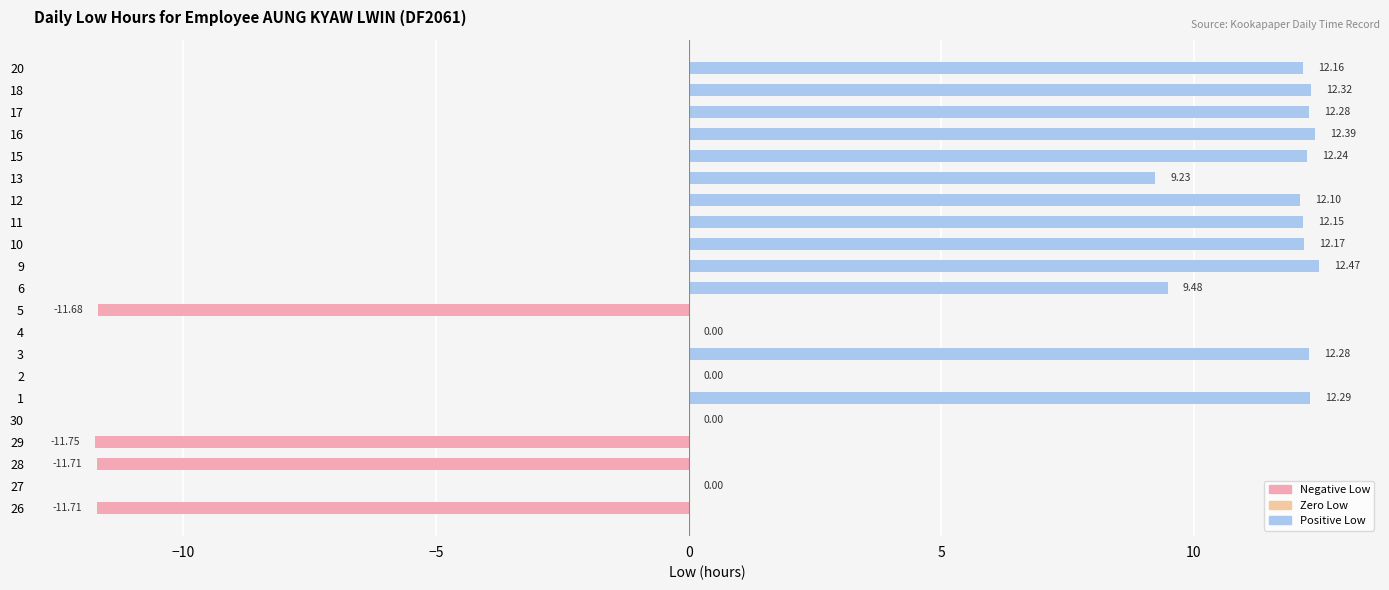

Is it true that the value at 10 is 5.2?

False